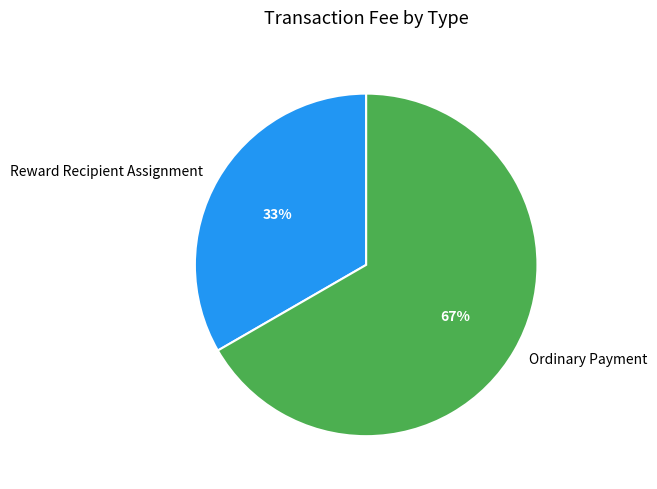

The Ordinary Payment slice represents 79% of the pie. True or false?

False